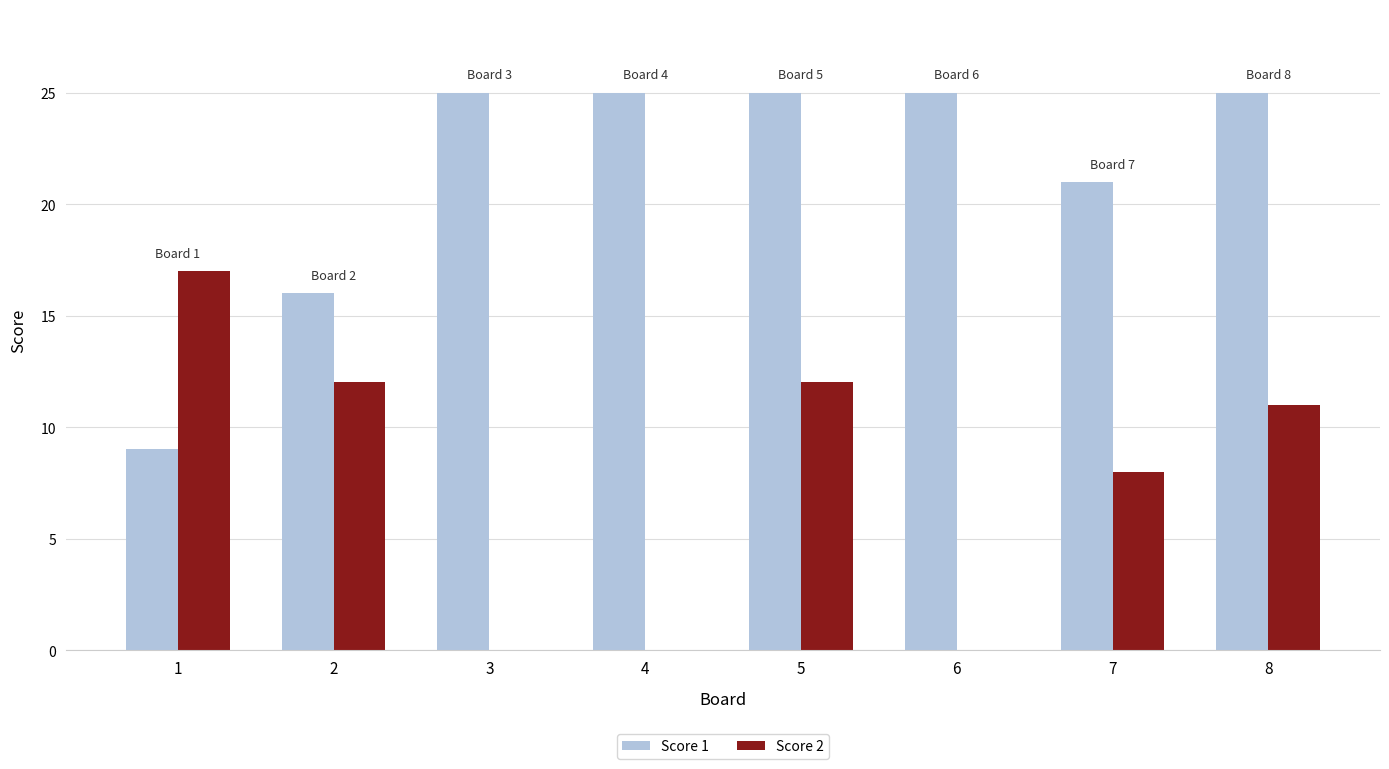

At which category is the sum across all series the highest?

5